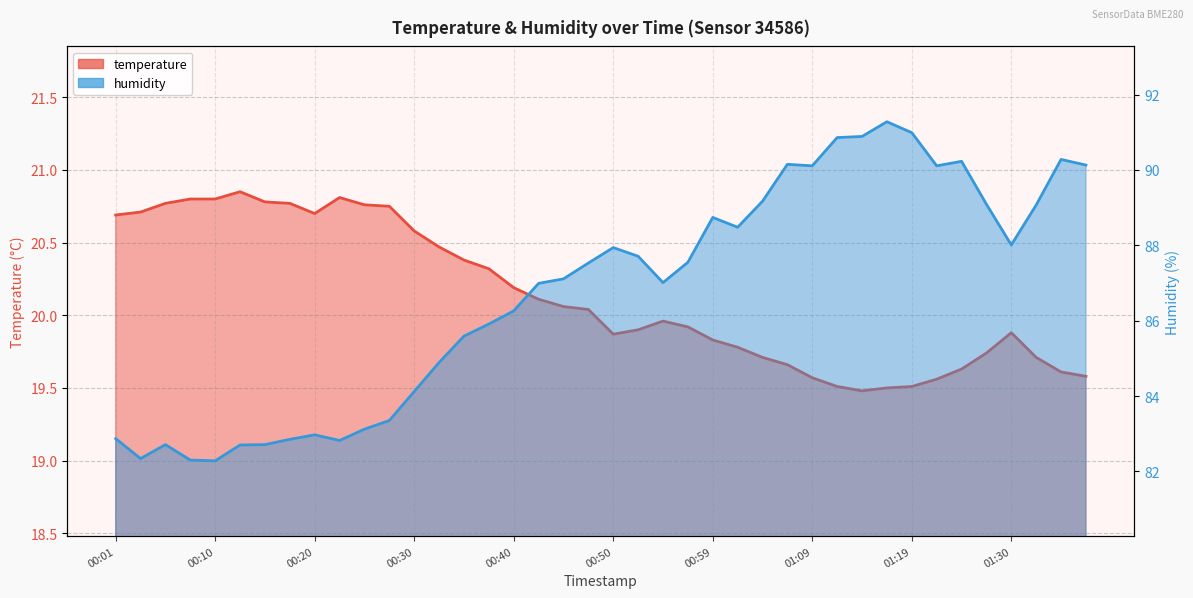

Does the chart have visible grid lines?

Yes